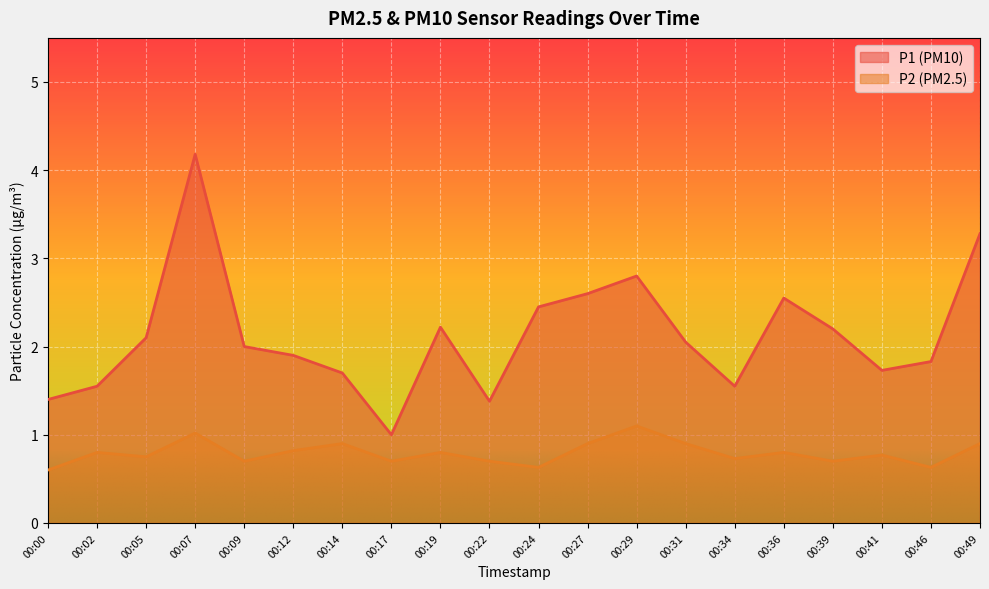

Reading right to left, extract all data points from this chart.

P1: 3.3	1.8	1.7	2.2	2.5	1.6	2.0	2.8	2.6	2.5	1.4	2.2	1.0	1.7	1.9	2.0	4.2	2.1	1.6	1.4
P2: 0.9	0.6	0.8	0.7	0.8	0.7	0.9	1.1	0.9	0.6	0.7	0.8	0.7	0.9	0.8	0.7	1.0	0.8	0.8	0.6